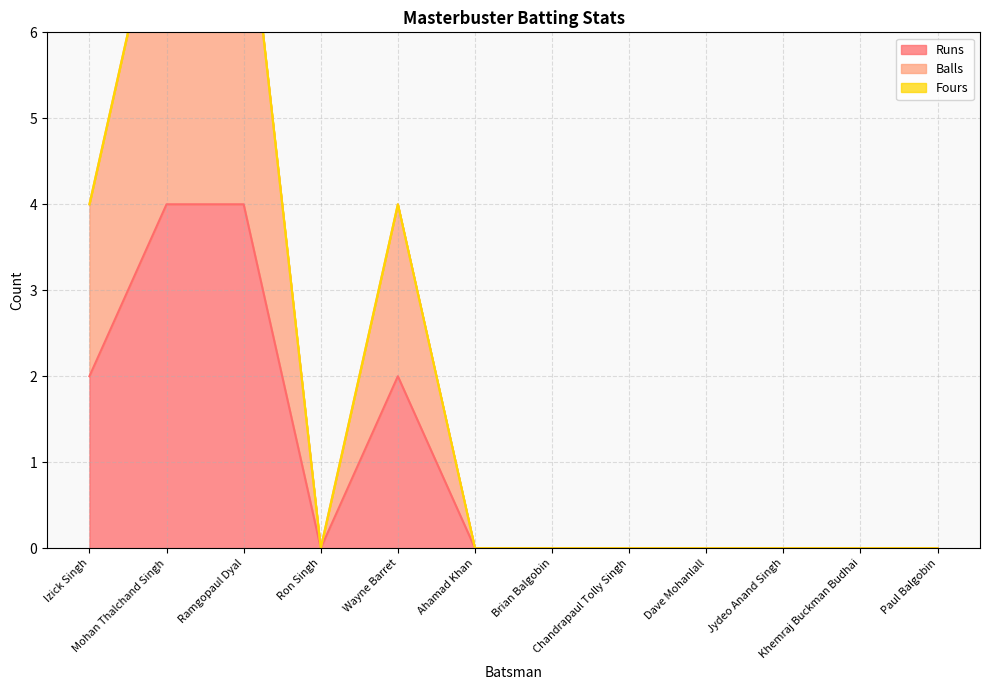

What is the approximate value of Runs at Wayne Barret?

2